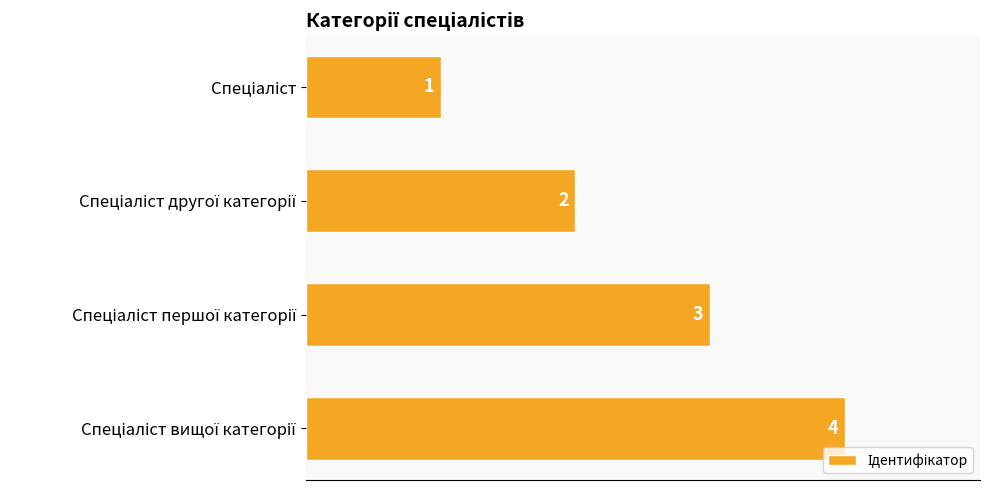

Are the bars grouped side by side (vs. stacked)?

No